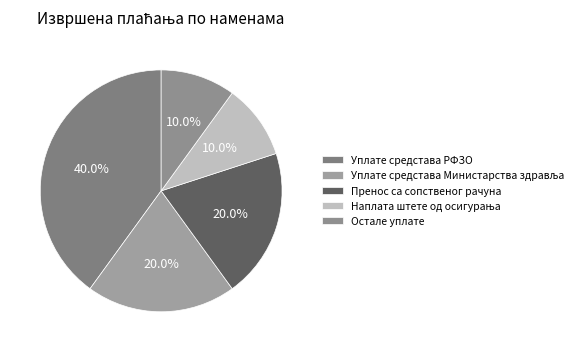

Which has a higher value, Уплате средстава Министарства здравља or Пренос са сопственог рачуна?

Уплате средстава Министарства здравља